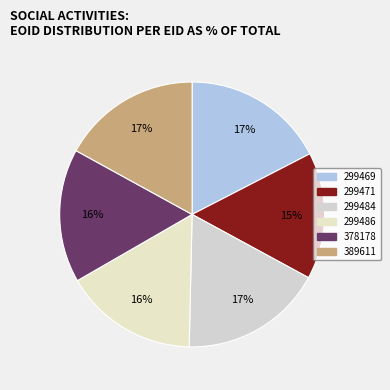

What is the ratio of the value at 299484 to the value at 299469?

1.0